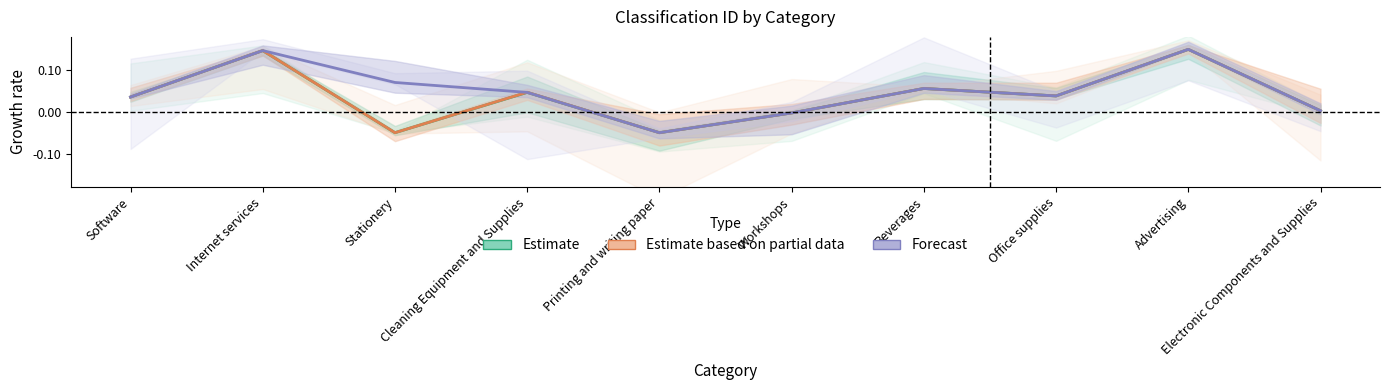

How many lines are shown in the chart?

3